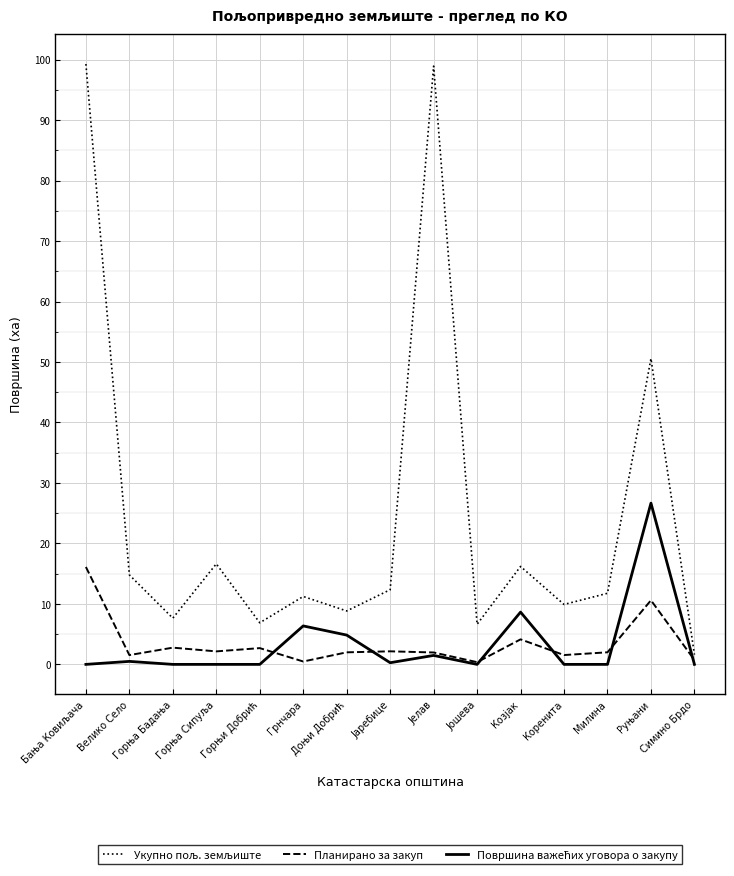

What is the total value across all series at Горња Сипуља?

18.8